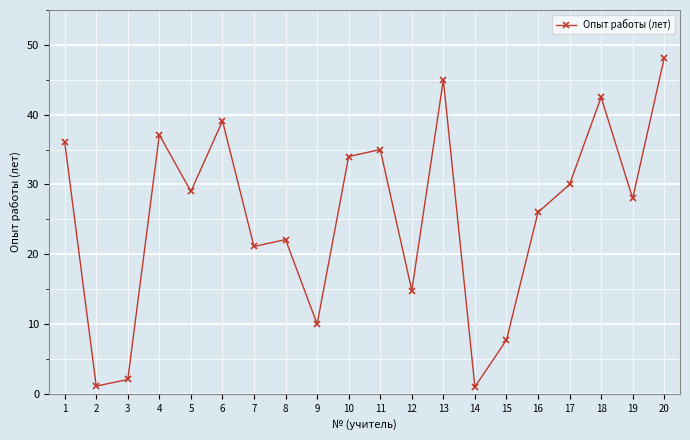

At which category does the chart reach its peak across all series?

20